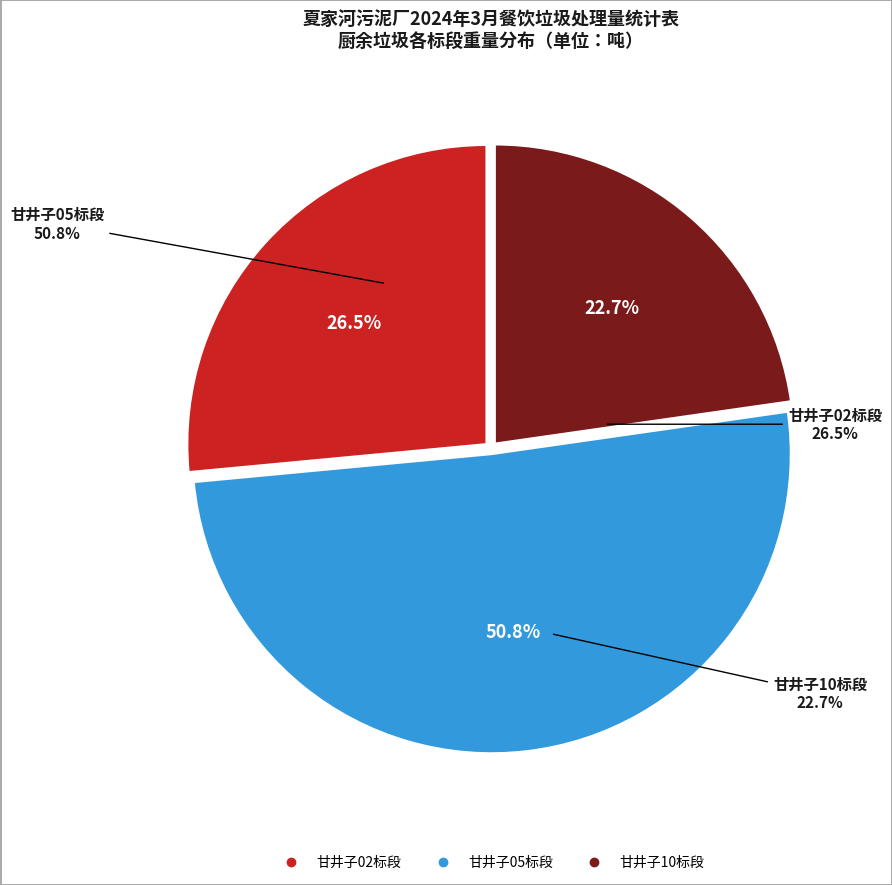

What is the smallest slice in the pie chart?

甘井子10标段